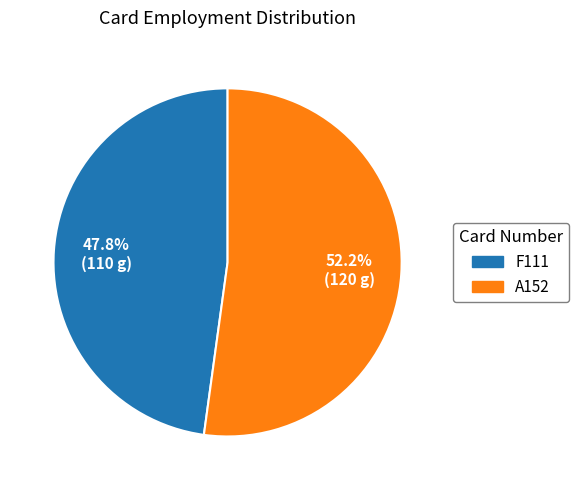

Count the number of slices in the pie.

2